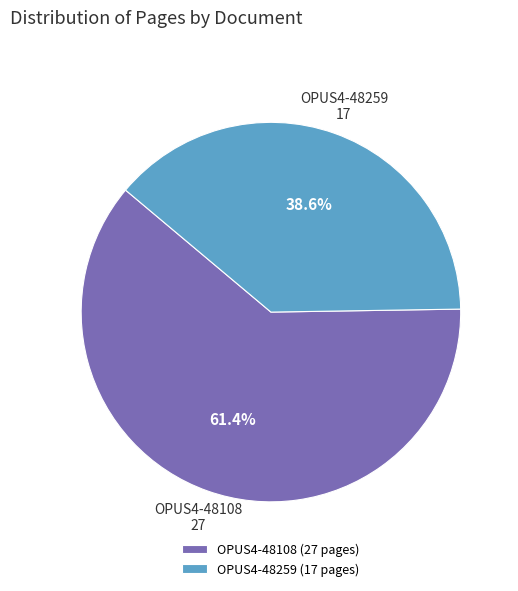

What percentage is the OPUS4-48108 slice, to the nearest percent?

61%